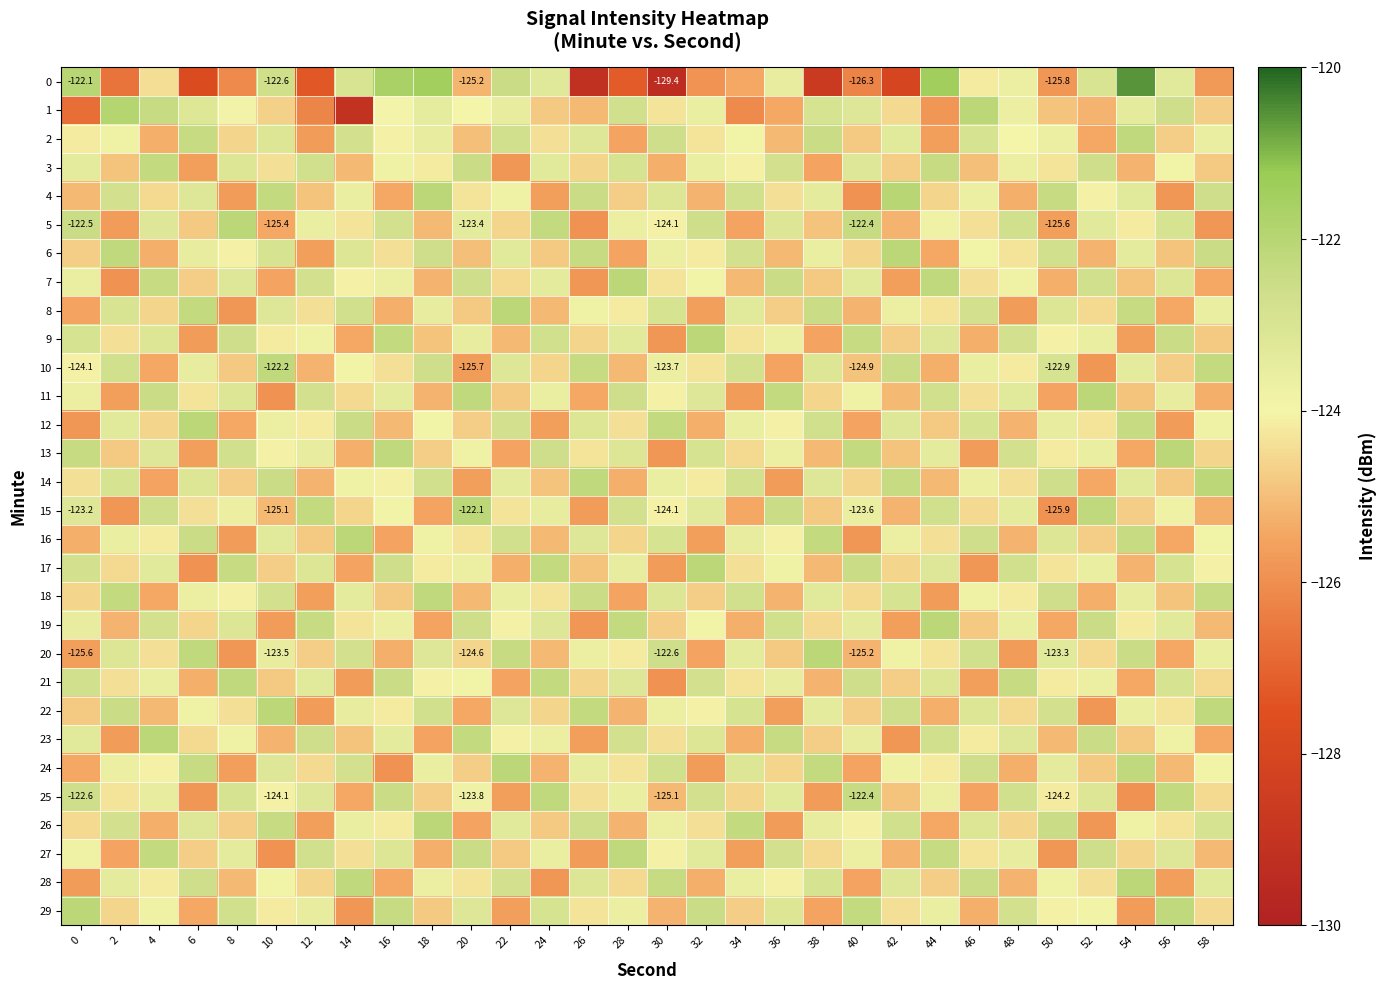

What is the lowest value of the 17 series?

-125.9